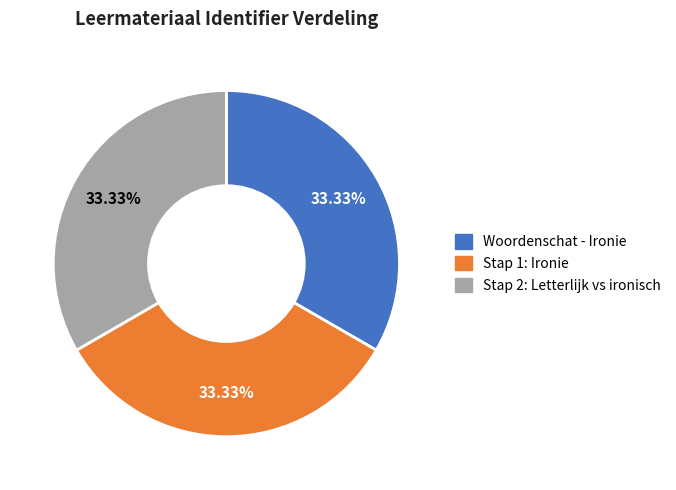

How many segments does this pie chart have?

3